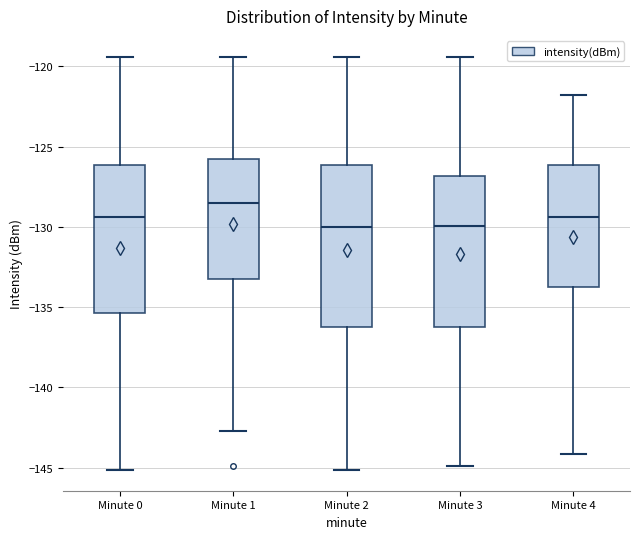

Which box has the highest median line?

Minute 1